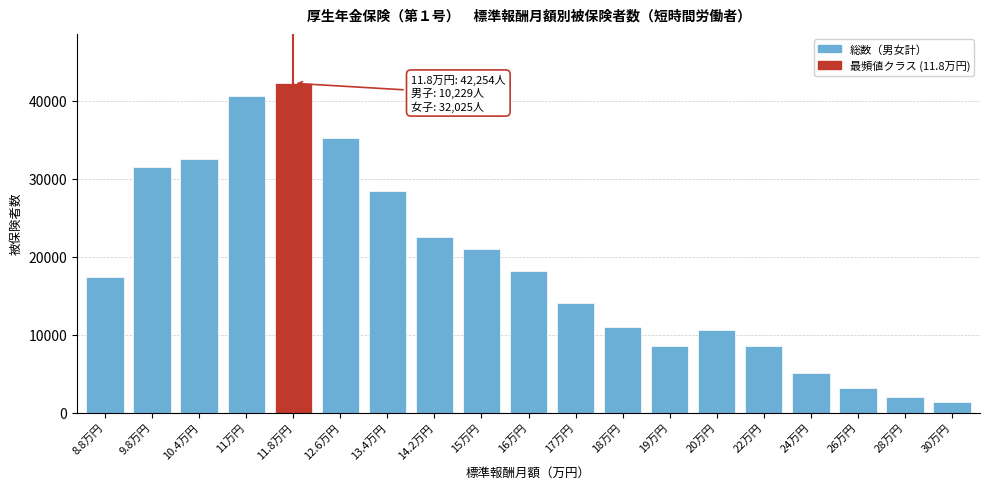

Is it true that the value at 16万円 is 18106?

True